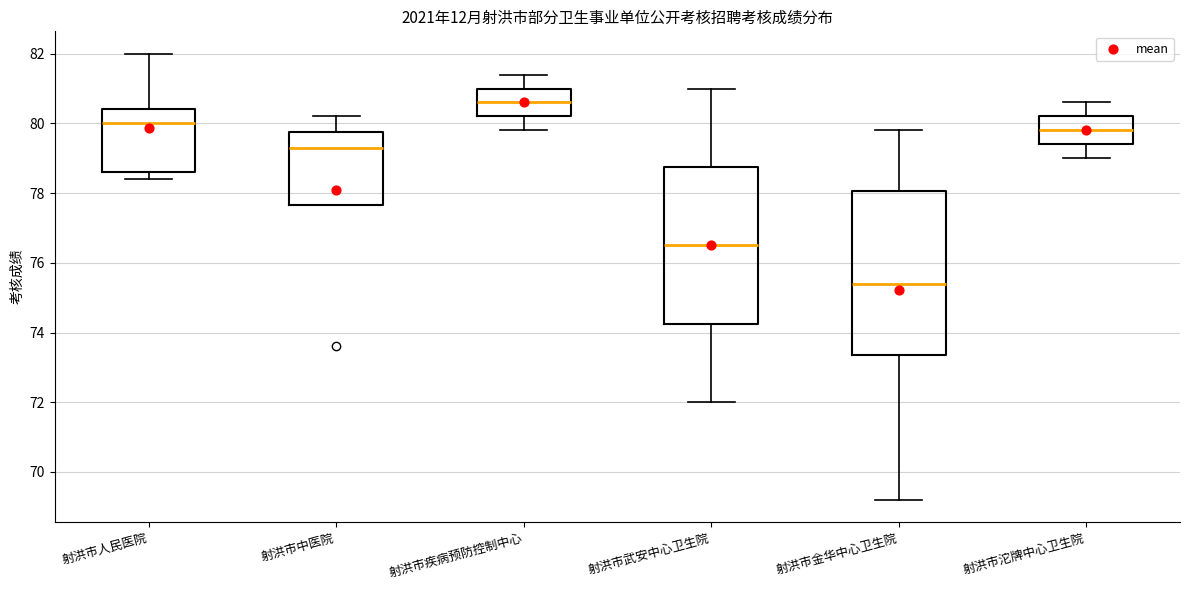

Which box has the highest median line?

射洪市疾病预防控制中心